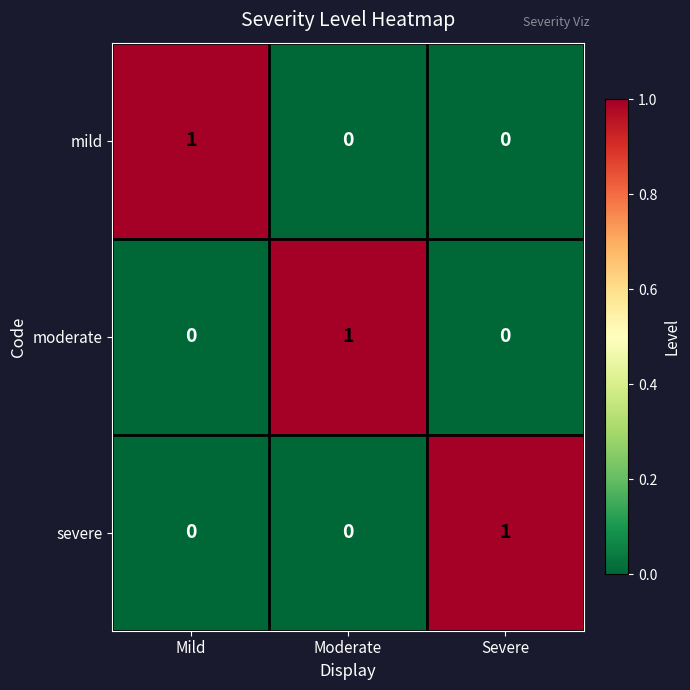

Count the moderate values in the range 0 to 1.

3